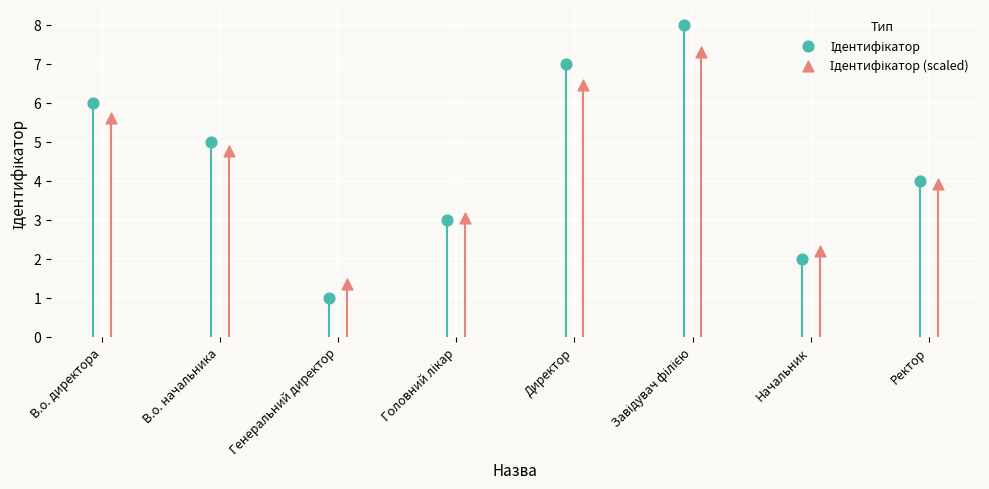

At which category is the sum across all series the highest?

Завідувач філією